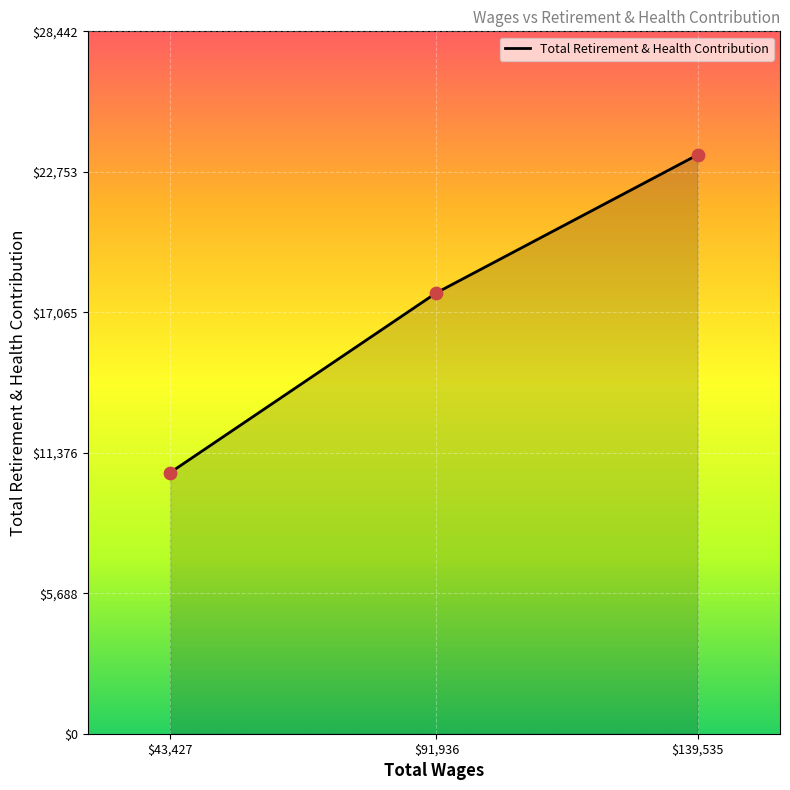

What is the change in value from $91,936 to $43,427?

-7282